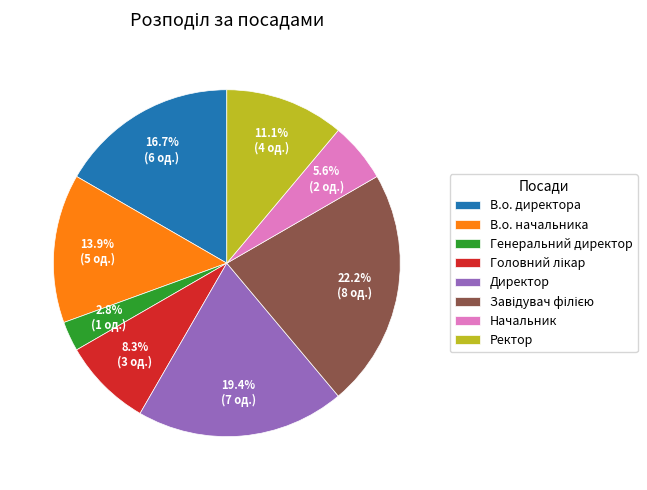

What is the smallest slice in the pie chart?

Генеральний директор